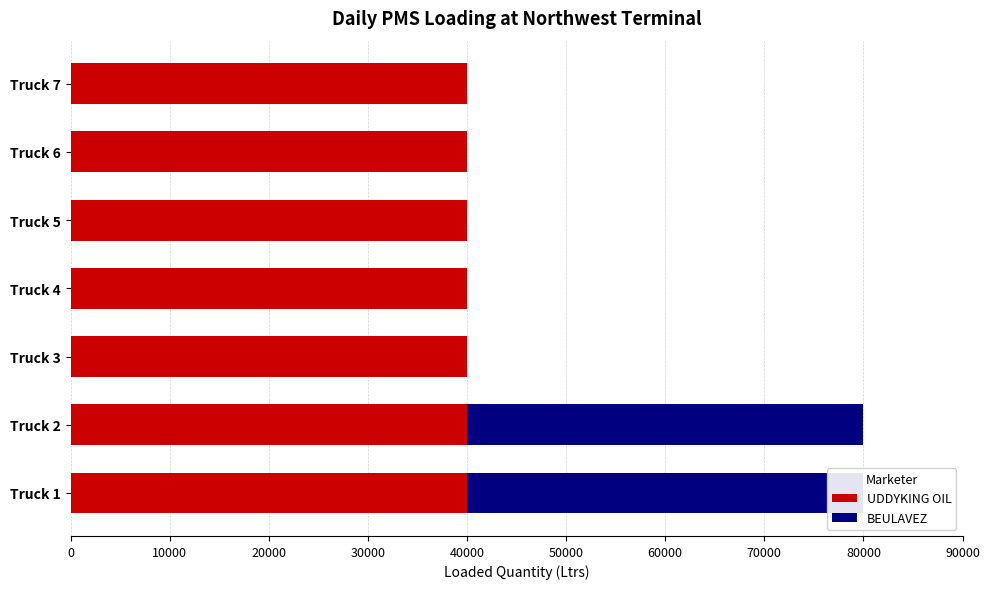

What are all the series names shown in the legend?

UDDYKING OIL, BEULAVEZ